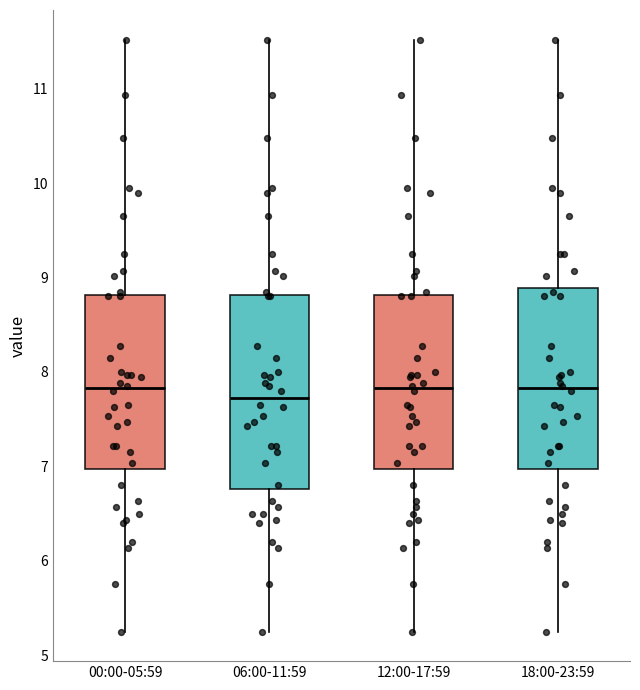

Where does the upper whisker of the box for 18:00-23:59 end on the y-axis? The values are not printed on the chart, so give them approximately, as read against the axis.

11.5